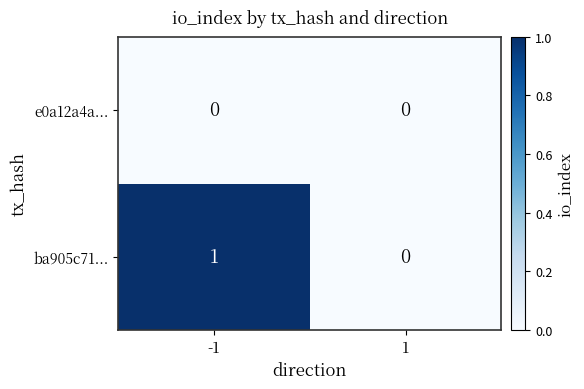

The value of ba905c71... at 1 is 1. True or false?

False